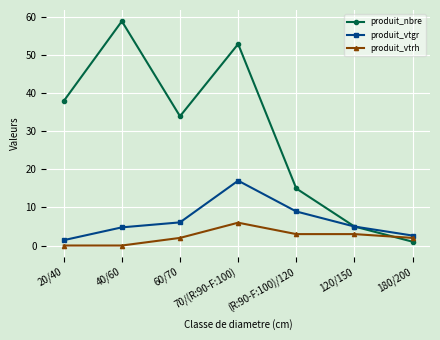

What value does the produit_vtgr series have at 40/60?

4.8